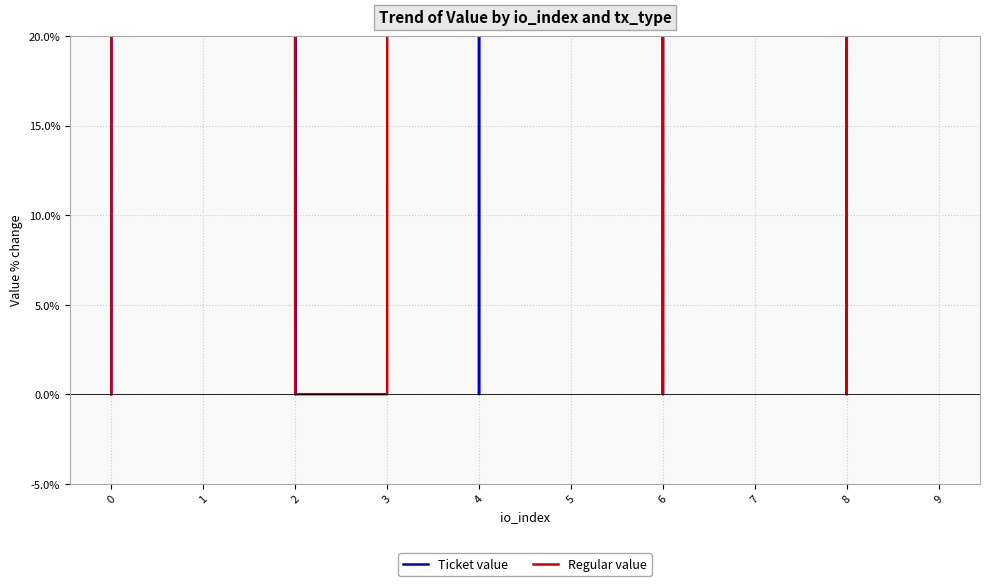

The Regular value series shows 13470.0 at 0. True or false?

False